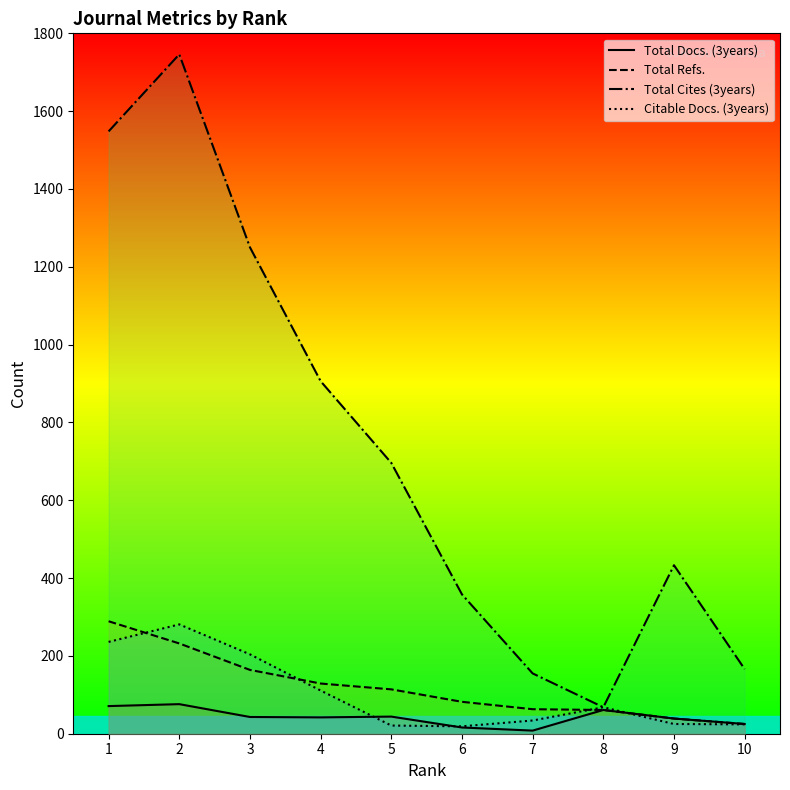

Reading right to left, transcribe all the data shown in this chart.

Total Docs. (3years): 10=25	9=39	8=61	7=8	6=16	5=44	4=42	3=43	2=76	1=71
Total Refs.: 10=25	9=39	8=61	7=63	6=82	5=114	4=129	3=164	2=232	1=289
Total Cites (3years): 10=166	9=433	8=68	7=155	6=358	5=696	4=906	3=1250	2=1746	1=1548
Citable Docs. (3years): 10=24	9=25	8=68	7=34	6=19	5=21	4=111	3=204	2=281	1=236